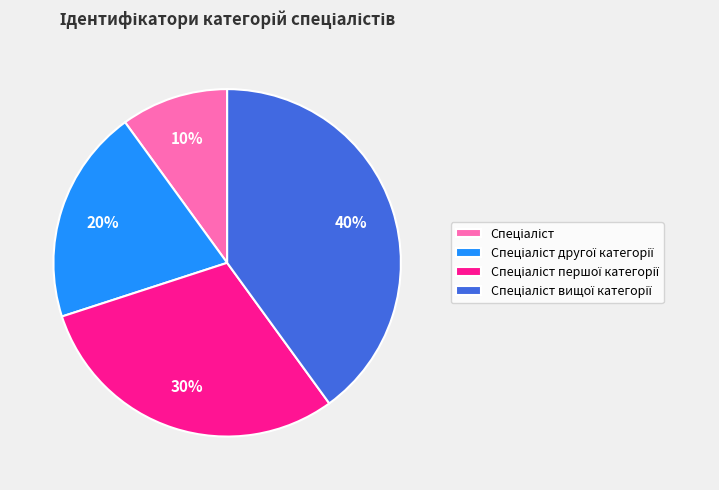

To the nearest percent, what is the difference between the largest and smallest slice percentages?

30%